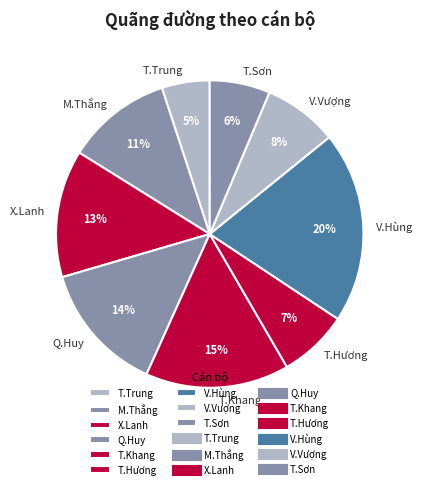

What percentage is the T.Khang slice, to the nearest percent?

15%